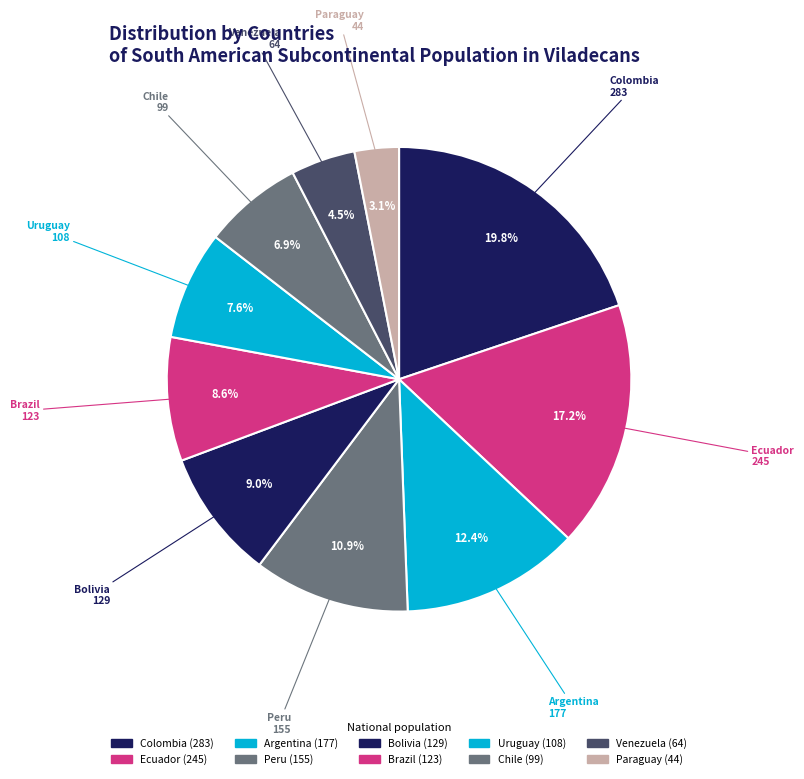

To the nearest percent, what is the difference between the largest and smallest slice percentages?

17%